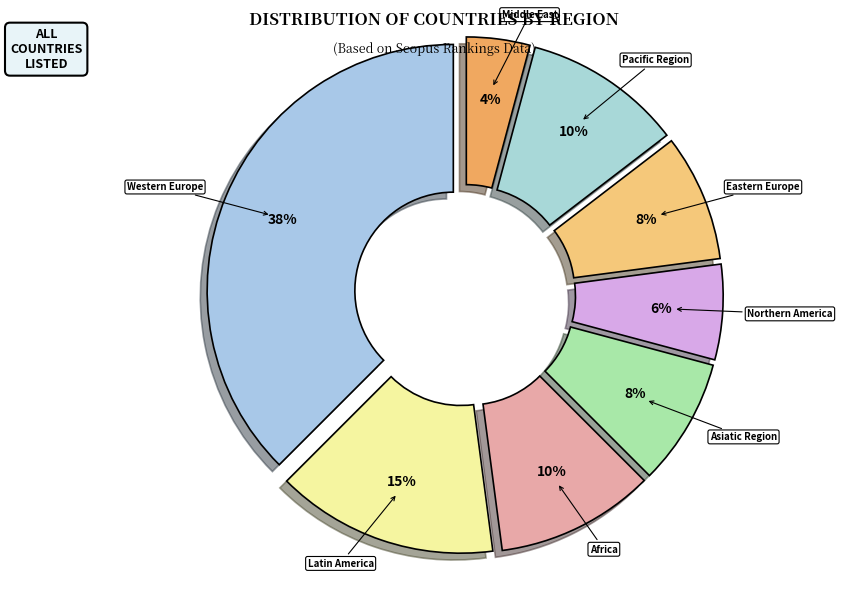

The Northern America slice represents 6% of the pie. True or false?

True